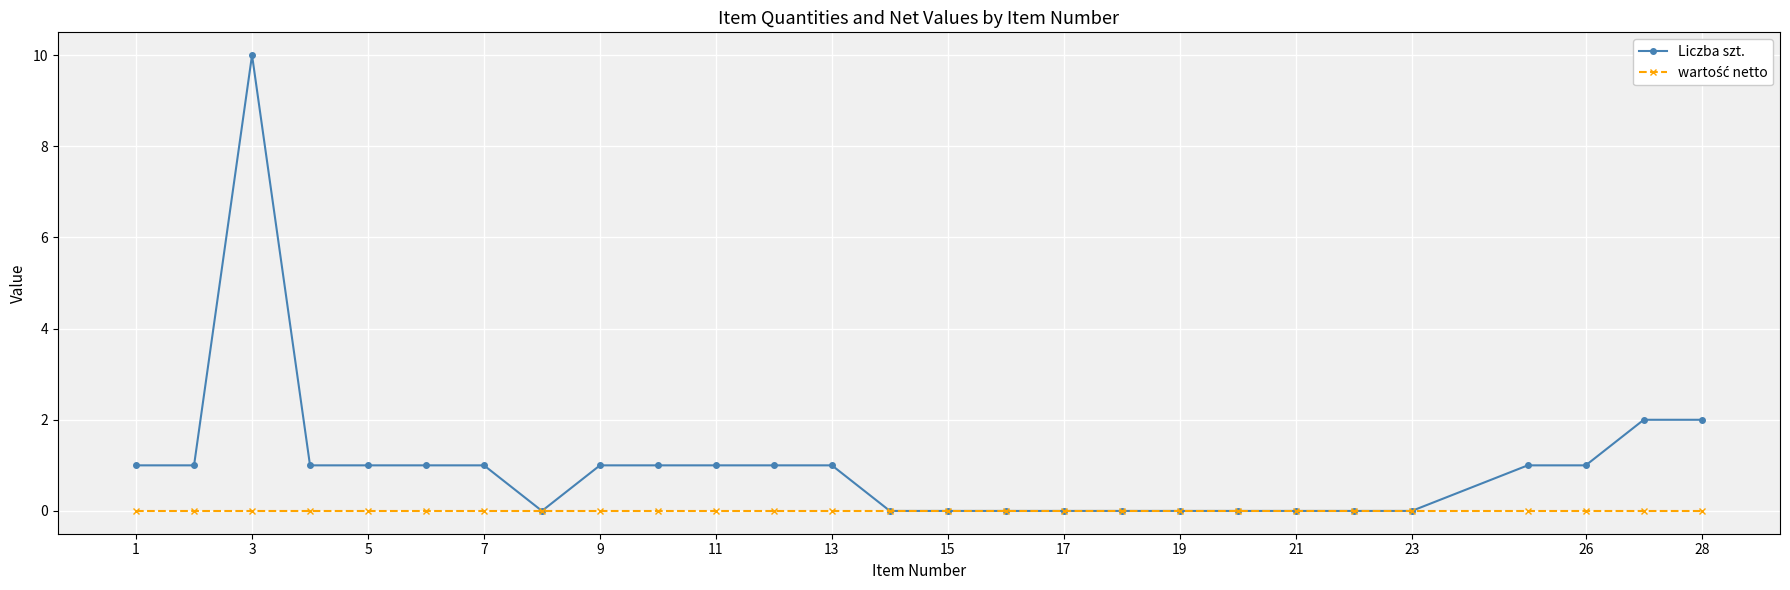

Which series has the largest total across all categories?

Liczba szt.